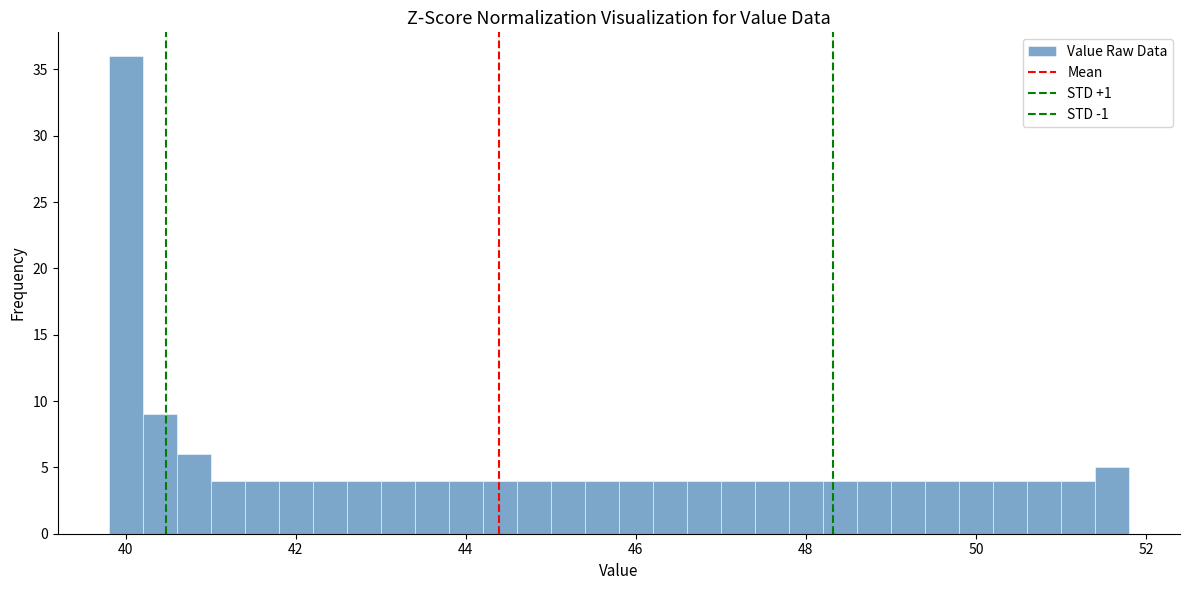

Around what value on the x-axis is the tallest bar? Give the approximate position of its centre, as read against the axis.

40.0